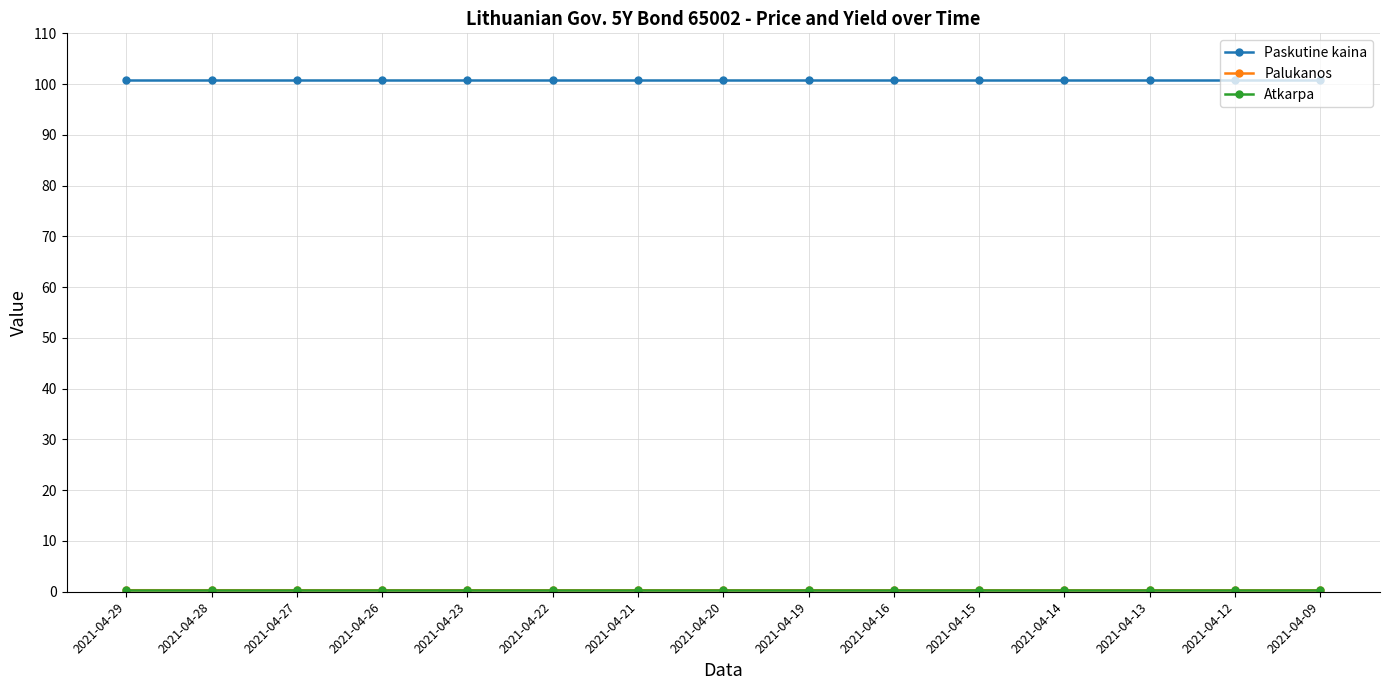

What is the value of the Paskutine kaina point at the 6th from the left?

100.8